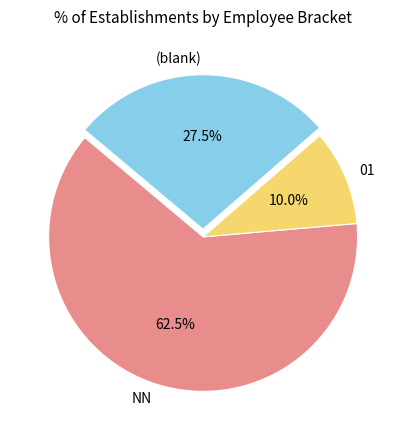

Which category has the smallest portion of the pie?

01